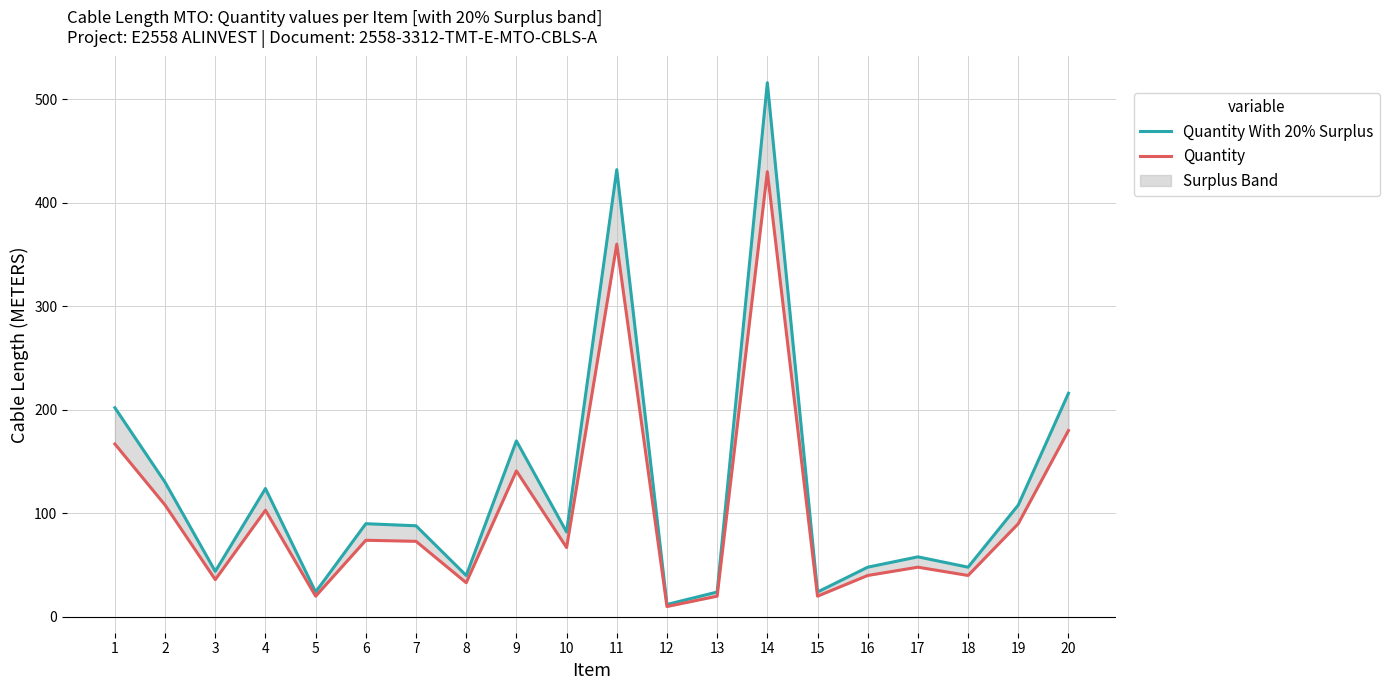

What is the total value across all series at 9?

311